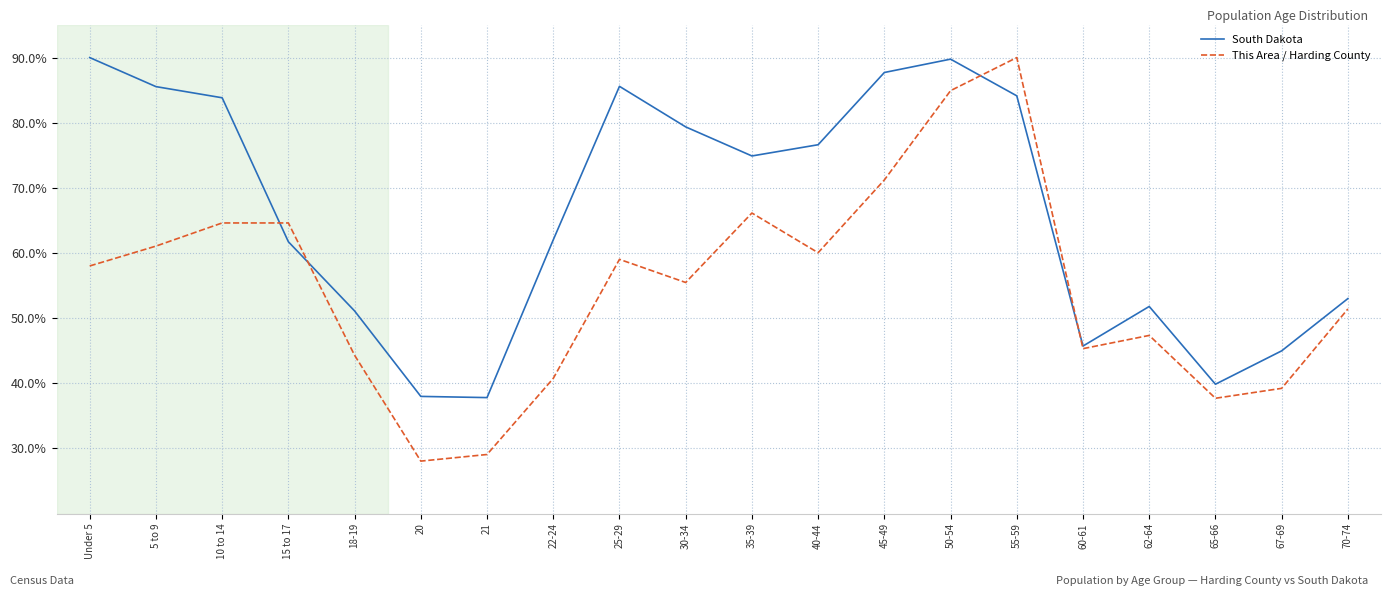

What is the difference between the maximum and minimum values in the South Dakota series?

52.2